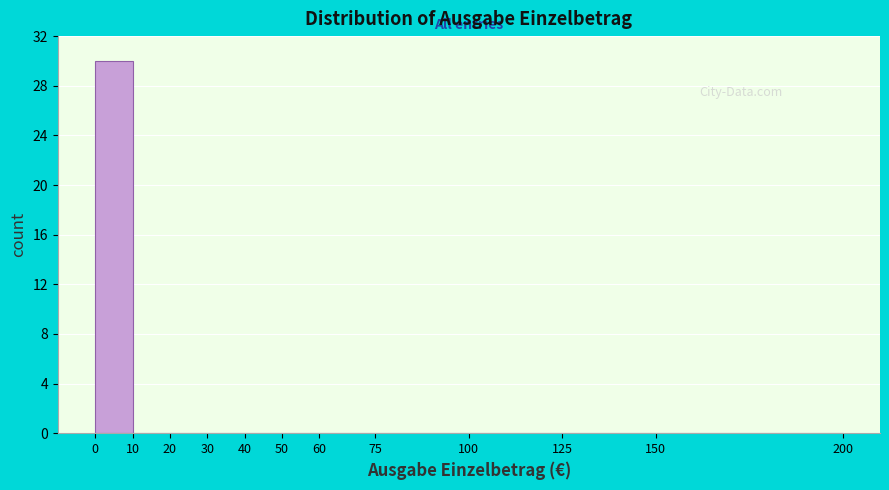

Reading left to right, list every bar in this chart as the range it spans on the x-axis followed by its height. The values are not printed on the chart, so give them approximately, as read against the axis.

0 to 10: 30
10 to 20: 0
20 to 30: 0
30 to 40: 0
40 to 50: 0
50 to 60: 0
60 to 75: 0
75 to 100: 0
100 to 125: 0
125 to 150: 0
150 to 200: 0